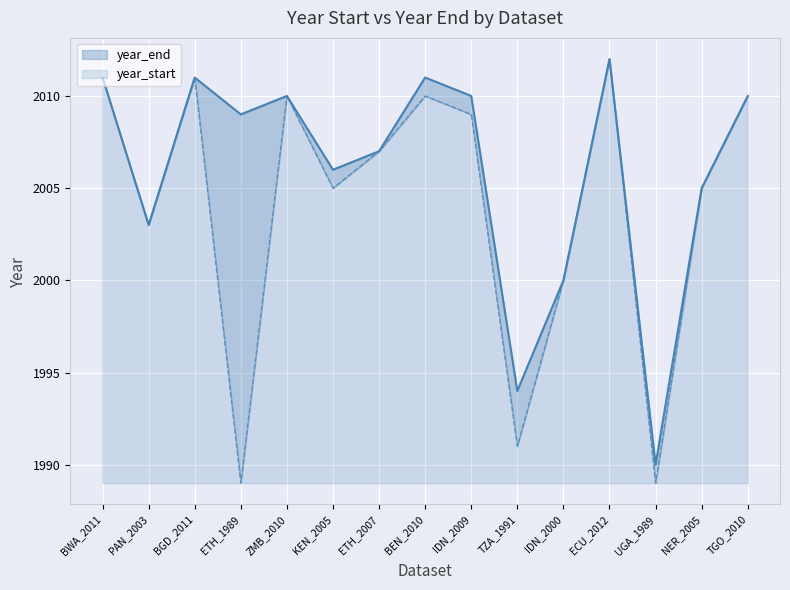

List the labels in order of year_start value, smallest first.

ETH_1989, UGA_1989, TZA_1991, IDN_2000, PAN_2003, KEN_2005, NER_2005, ETH_2007, IDN_2009, ZMB_2010, BEN_2010, TGO_2010, BWA_2011, BGD_2011, ECU_2012